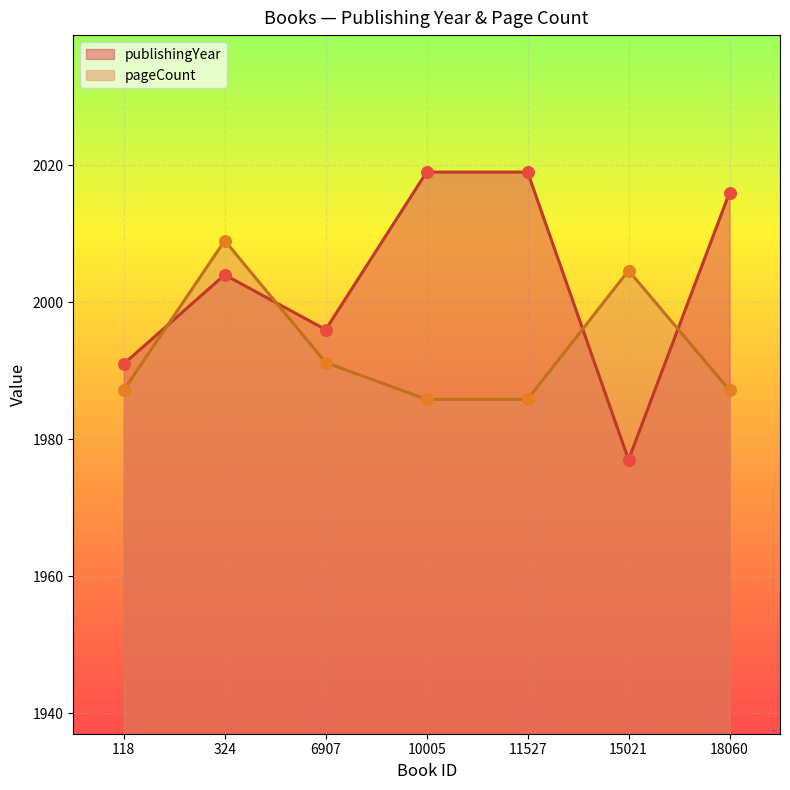

At which category is the sum across all series the highest?

324